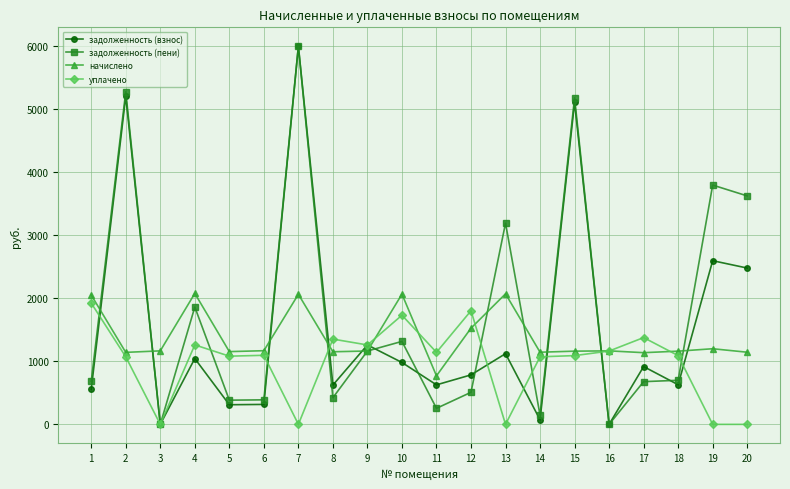

At which label does уплачено reach its peak?

1